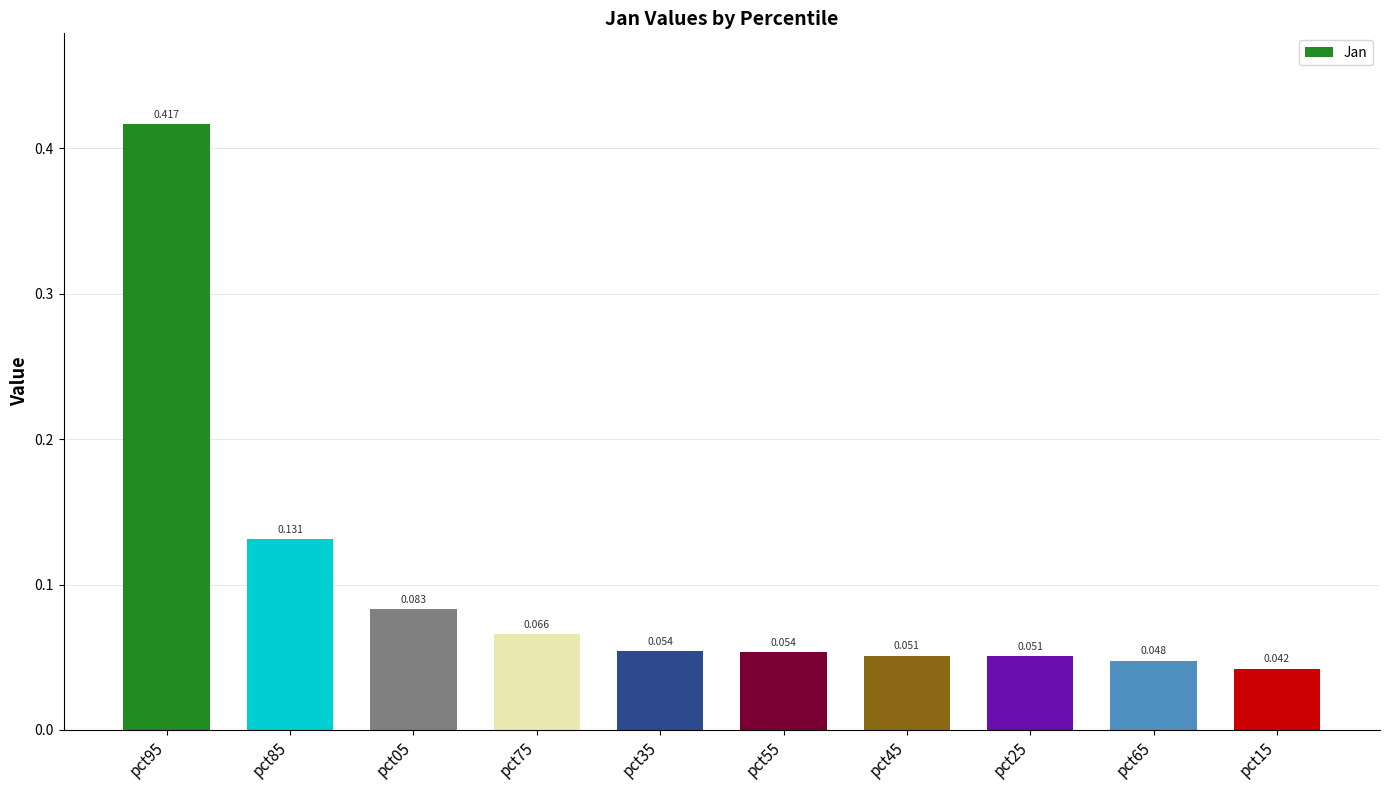

Reading left to right, transcribe all the data shown in this chart.

0.4	0.1	0.1	0.1	0.1	0.1	0.1	0.1	0.0	0.0